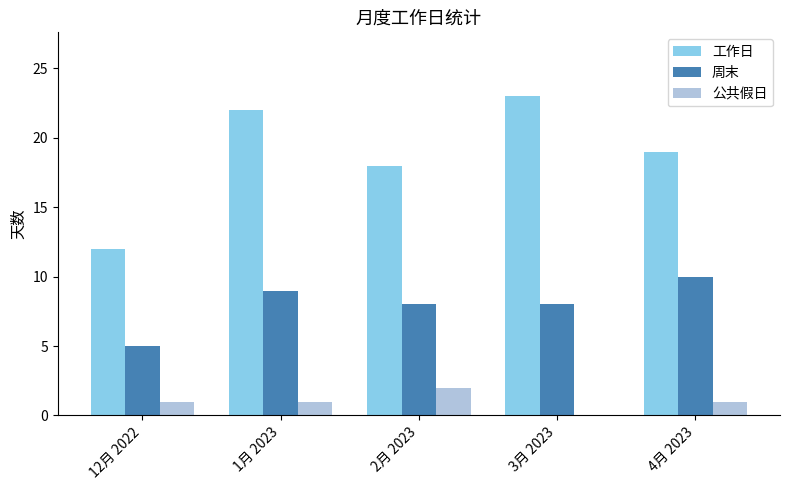

At which category does the chart reach its peak across all series?

3月 2023